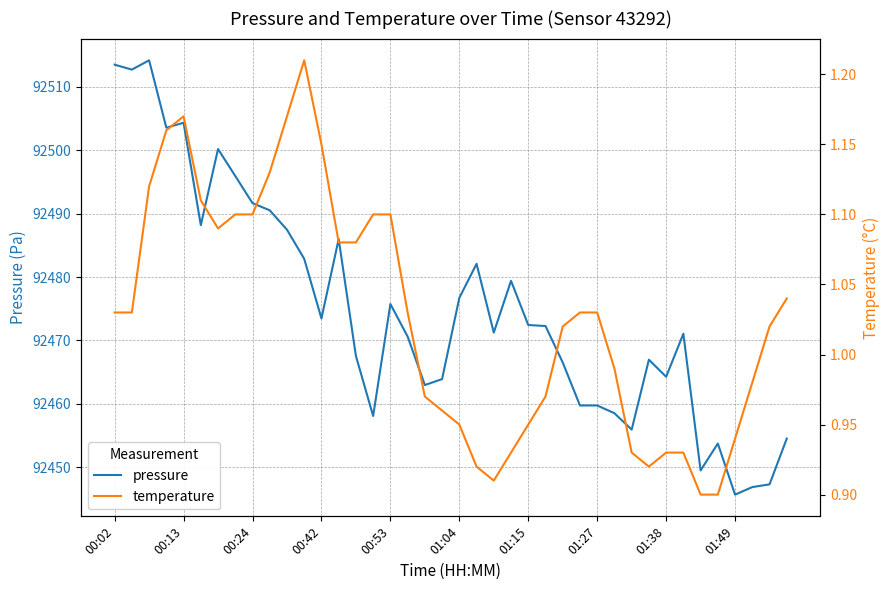

True or false: pressure and temperature intersect in this chart.

False